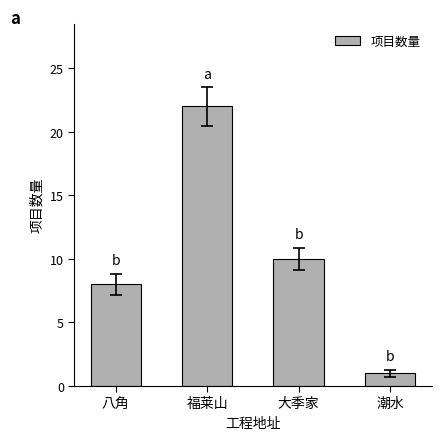

Which has a higher value, 潮水 or 大季家?

大季家